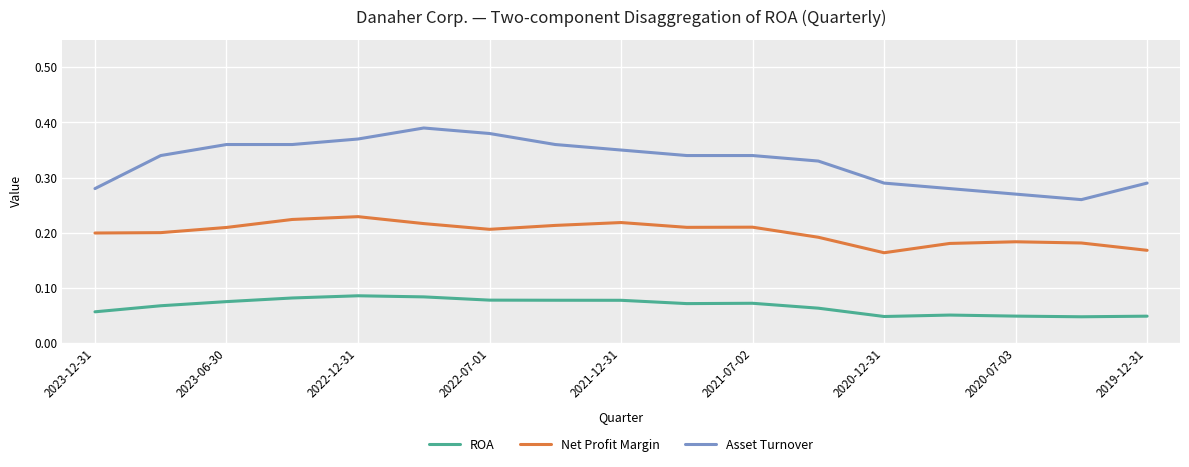

Which series has the widest spread of values?

Asset Turnover